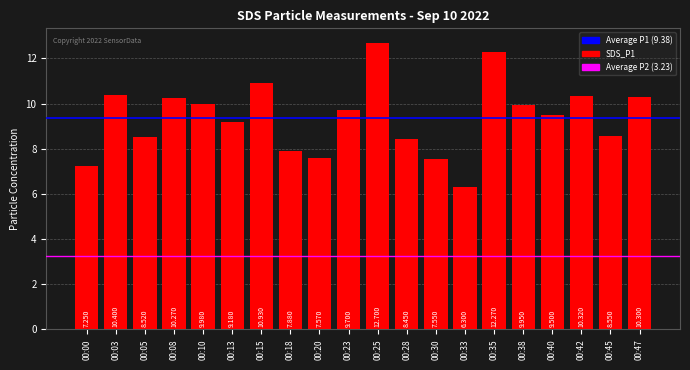

What is the value of the 5th bar from the left?

10.0